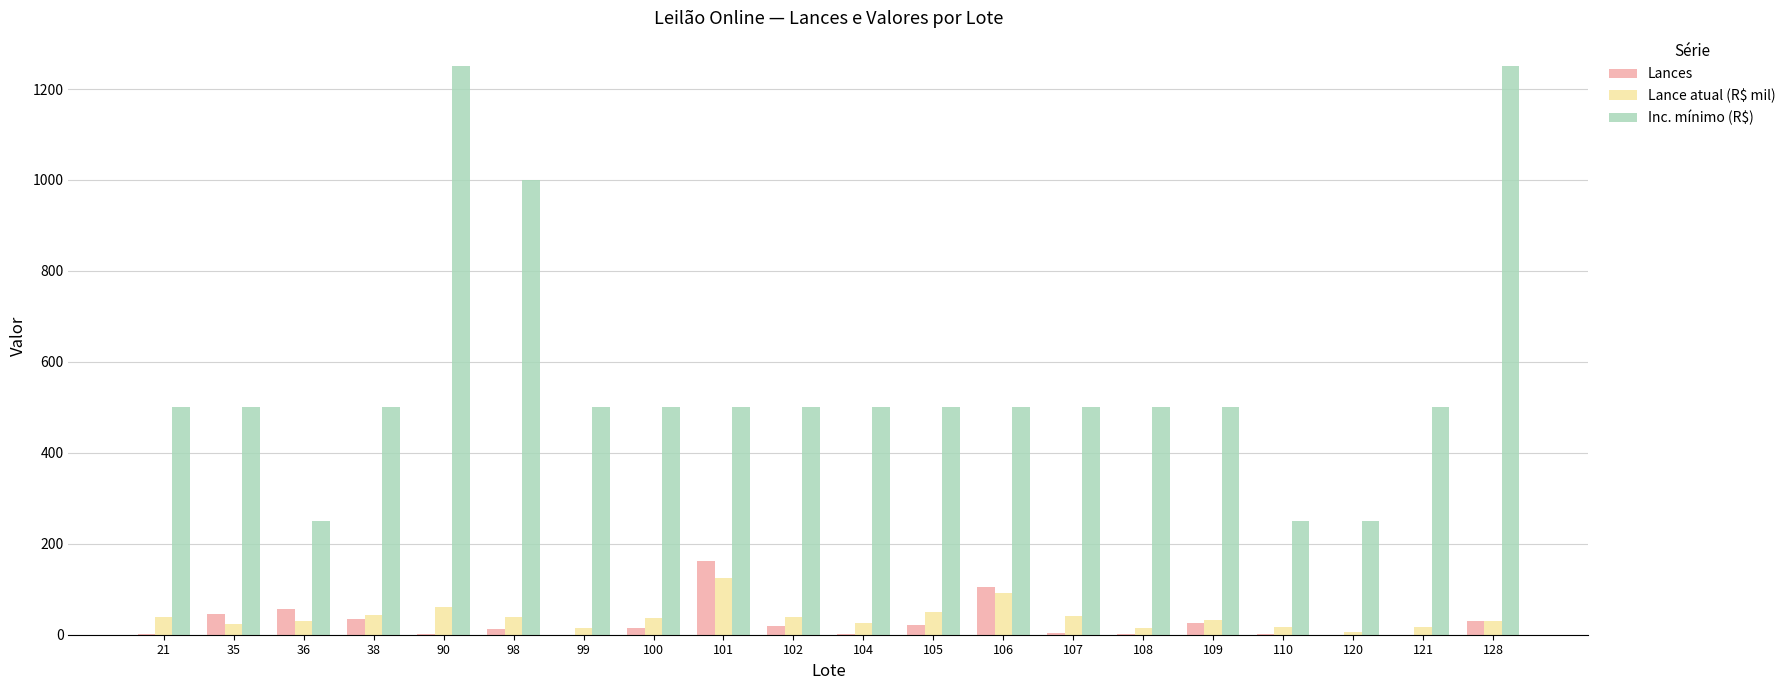

Between 107 and 121, which series saw the biggest shift?

Lance atual (R$ mil)